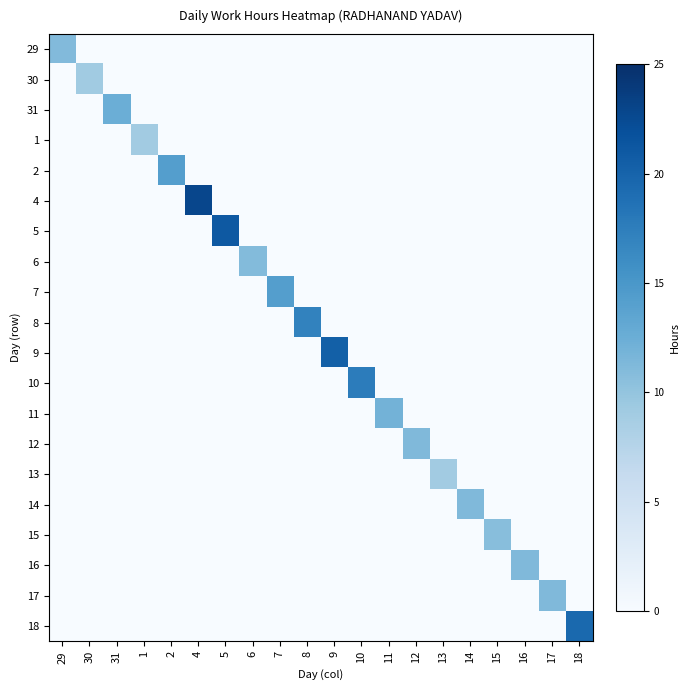

Reading left to right, list all the values displayed in this chart.

29: 29=11.1	30=0.0	31=0.0	1=0.0	2=0.0	4=0.0	5=0.0	6=0.0	7=0.0	8=0.0	9=0.0	10=0.0	11=0.0	12=0.0	13=0.0	14=0.0	15=0.0	16=0.0	17=0.0	18=0.0
30: 29=0.0	30=9.1	31=0.0	1=0.0	2=0.0	4=0.0	5=0.0	6=0.0	7=0.0	8=0.0	9=0.0	10=0.0	11=0.0	12=0.0	13=0.0	14=0.0	15=0.0	16=0.0	17=0.0	18=0.0
31: 29=0.0	30=0.0	31=12.4	1=0.0	2=0.0	4=0.0	5=0.0	6=0.0	7=0.0	8=0.0	9=0.0	10=0.0	11=0.0	12=0.0	13=0.0	14=0.0	15=0.0	16=0.0	17=0.0	18=0.0
1: 29=0.0	30=0.0	31=0.0	1=9.0	2=0.0	4=0.0	5=0.0	6=0.0	7=0.0	8=0.0	9=0.0	10=0.0	11=0.0	12=0.0	13=0.0	14=0.0	15=0.0	16=0.0	17=0.0	18=0.0
2: 29=0.0	30=0.0	31=0.0	1=0.0	2=14.2	4=0.0	5=0.0	6=0.0	7=0.0	8=0.0	9=0.0	10=0.0	11=0.0	12=0.0	13=0.0	14=0.0	15=0.0	16=0.0	17=0.0	18=0.0
4: 29=0.0	30=0.0	31=0.0	1=0.0	2=0.0	4=22.8	5=0.0	6=0.0	7=0.0	8=0.0	9=0.0	10=0.0	11=0.0	12=0.0	13=0.0	14=0.0	15=0.0	16=0.0	17=0.0	18=0.0
5: 29=0.0	30=0.0	31=0.0	1=0.0	2=0.0	4=0.0	5=21.1	6=0.0	7=0.0	8=0.0	9=0.0	10=0.0	11=0.0	12=0.0	13=0.0	14=0.0	15=0.0	16=0.0	17=0.0	18=0.0
6: 29=0.0	30=0.0	31=0.0	1=0.0	2=0.0	4=0.0	5=0.0	6=11.0	7=0.0	8=0.0	9=0.0	10=0.0	11=0.0	12=0.0	13=0.0	14=0.0	15=0.0	16=0.0	17=0.0	18=0.0
7: 29=0.0	30=0.0	31=0.0	1=0.0	2=0.0	4=0.0	5=0.0	6=0.0	7=14.2	8=0.0	9=0.0	10=0.0	11=0.0	12=0.0	13=0.0	14=0.0	15=0.0	16=0.0	17=0.0	18=0.0
8: 29=0.0	30=0.0	31=0.0	1=0.0	2=0.0	4=0.0	5=0.0	6=0.0	7=0.0	8=17.1	9=0.0	10=0.0	11=0.0	12=0.0	13=0.0	14=0.0	15=0.0	16=0.0	17=0.0	18=0.0
9: 29=0.0	30=0.0	31=0.0	1=0.0	2=0.0	4=0.0	5=0.0	6=0.0	7=0.0	8=0.0	9=20.4	10=0.0	11=0.0	12=0.0	13=0.0	14=0.0	15=0.0	16=0.0	17=0.0	18=0.0
10: 29=0.0	30=0.0	31=0.0	1=0.0	2=0.0	4=0.0	5=0.0	6=0.0	7=0.0	8=0.0	9=0.0	10=17.6	11=0.0	12=0.0	13=0.0	14=0.0	15=0.0	16=0.0	17=0.0	18=0.0
11: 29=0.0	30=0.0	31=0.0	1=0.0	2=0.0	4=0.0	5=0.0	6=0.0	7=0.0	8=0.0	9=0.0	10=0.0	11=11.9	12=0.0	13=0.0	14=0.0	15=0.0	16=0.0	17=0.0	18=0.0
12: 29=0.0	30=0.0	31=0.0	1=0.0	2=0.0	4=0.0	5=0.0	6=0.0	7=0.0	8=0.0	9=0.0	10=0.0	11=0.0	12=11.2	13=0.0	14=0.0	15=0.0	16=0.0	17=0.0	18=0.0
13: 29=0.0	30=0.0	31=0.0	1=0.0	2=0.0	4=0.0	5=0.0	6=0.0	7=0.0	8=0.0	9=0.0	10=0.0	11=0.0	12=0.0	13=9.1	14=0.0	15=0.0	16=0.0	17=0.0	18=0.0
14: 29=0.0	30=0.0	31=0.0	1=0.0	2=0.0	4=0.0	5=0.0	6=0.0	7=0.0	8=0.0	9=0.0	10=0.0	11=0.0	12=0.0	13=0.0	14=11.2	15=0.0	16=0.0	17=0.0	18=0.0
15: 29=0.0	30=0.0	31=0.0	1=0.0	2=0.0	4=0.0	5=0.0	6=0.0	7=0.0	8=0.0	9=0.0	10=0.0	11=0.0	12=0.0	13=0.0	14=0.0	15=10.7	16=0.0	17=0.0	18=0.0
16: 29=0.0	30=0.0	31=0.0	1=0.0	2=0.0	4=0.0	5=0.0	6=0.0	7=0.0	8=0.0	9=0.0	10=0.0	11=0.0	12=0.0	13=0.0	14=0.0	15=0.0	16=11.2	17=0.0	18=0.0
17: 29=0.0	30=0.0	31=0.0	1=0.0	2=0.0	4=0.0	5=0.0	6=0.0	7=0.0	8=0.0	9=0.0	10=0.0	11=0.0	12=0.0	13=0.0	14=0.0	15=0.0	16=0.0	17=11.2	18=0.0
18: 29=0.0	30=0.0	31=0.0	1=0.0	2=0.0	4=0.0	5=0.0	6=0.0	7=0.0	8=0.0	9=0.0	10=0.0	11=0.0	12=0.0	13=0.0	14=0.0	15=0.0	16=0.0	17=0.0	18=19.5